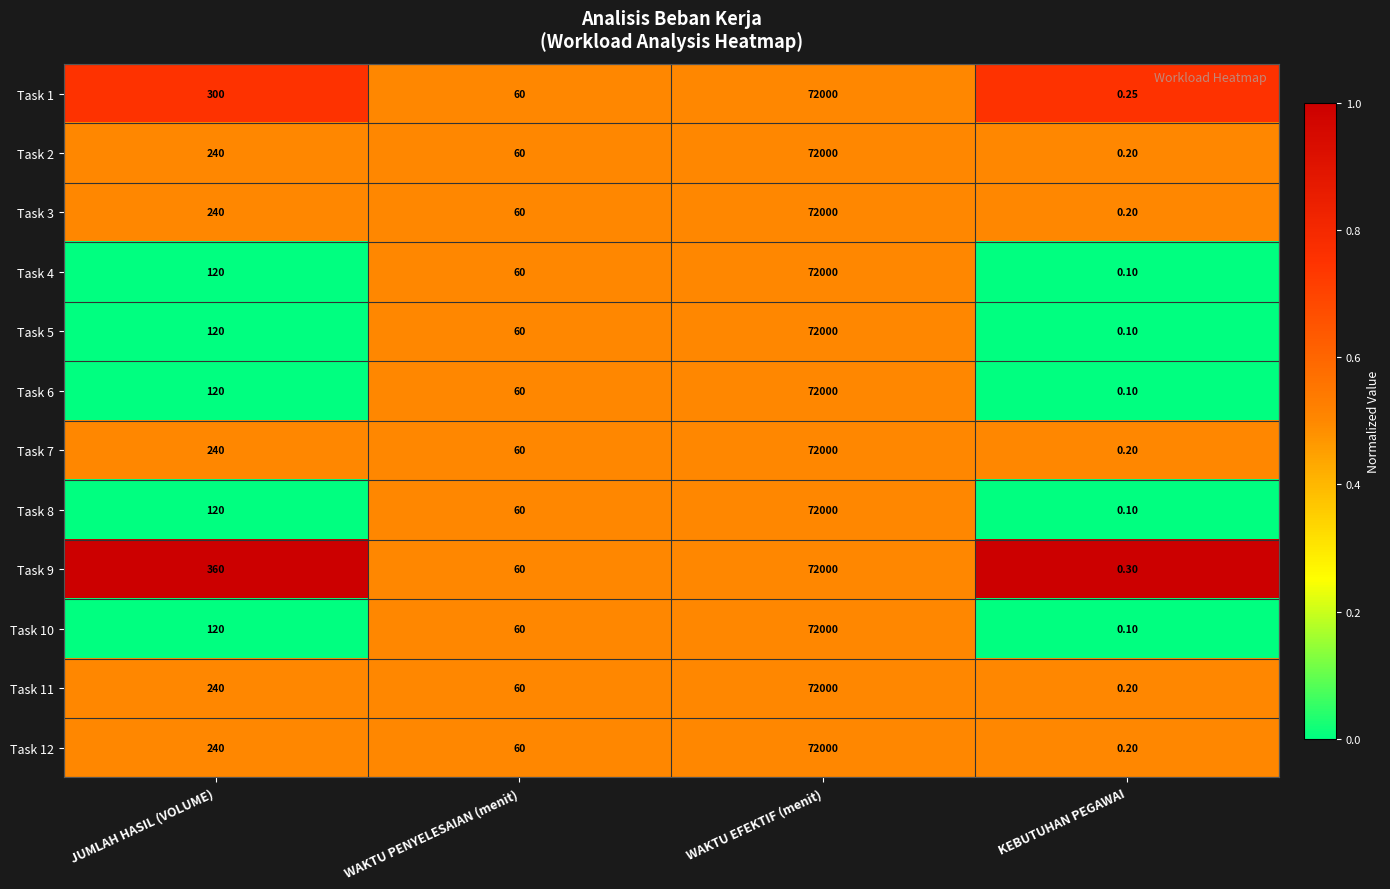

What is the total value across all series at WAKTU PENYELESAIAN (menit)?

720.0